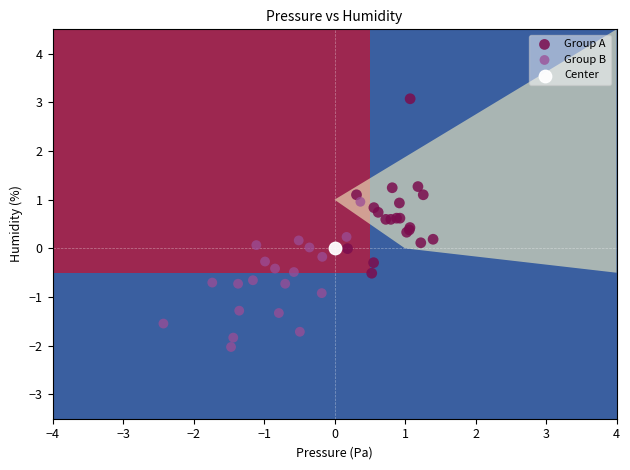

What are all the series names shown in the legend?

Group A, Group B, Center